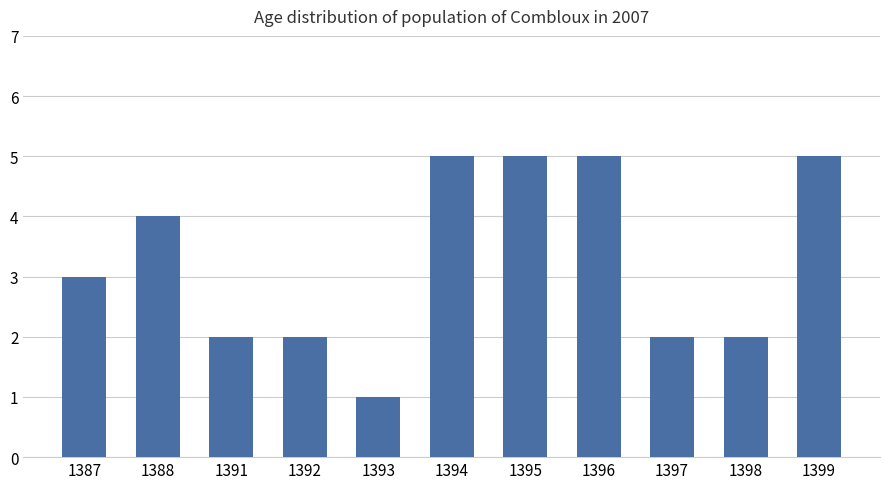

How many values are between 2 and 5?

10